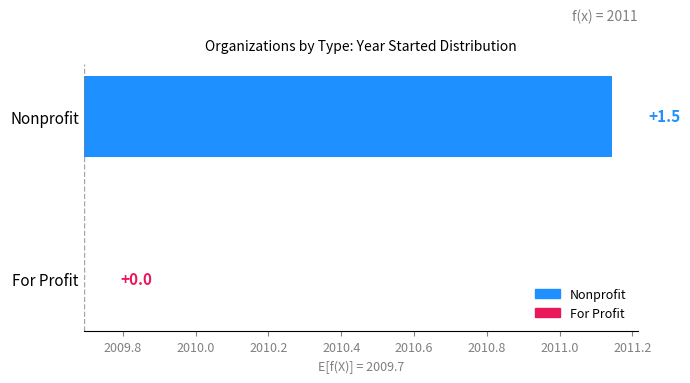

Reading left to right, extract all data points from this chart.

0.0	1.5